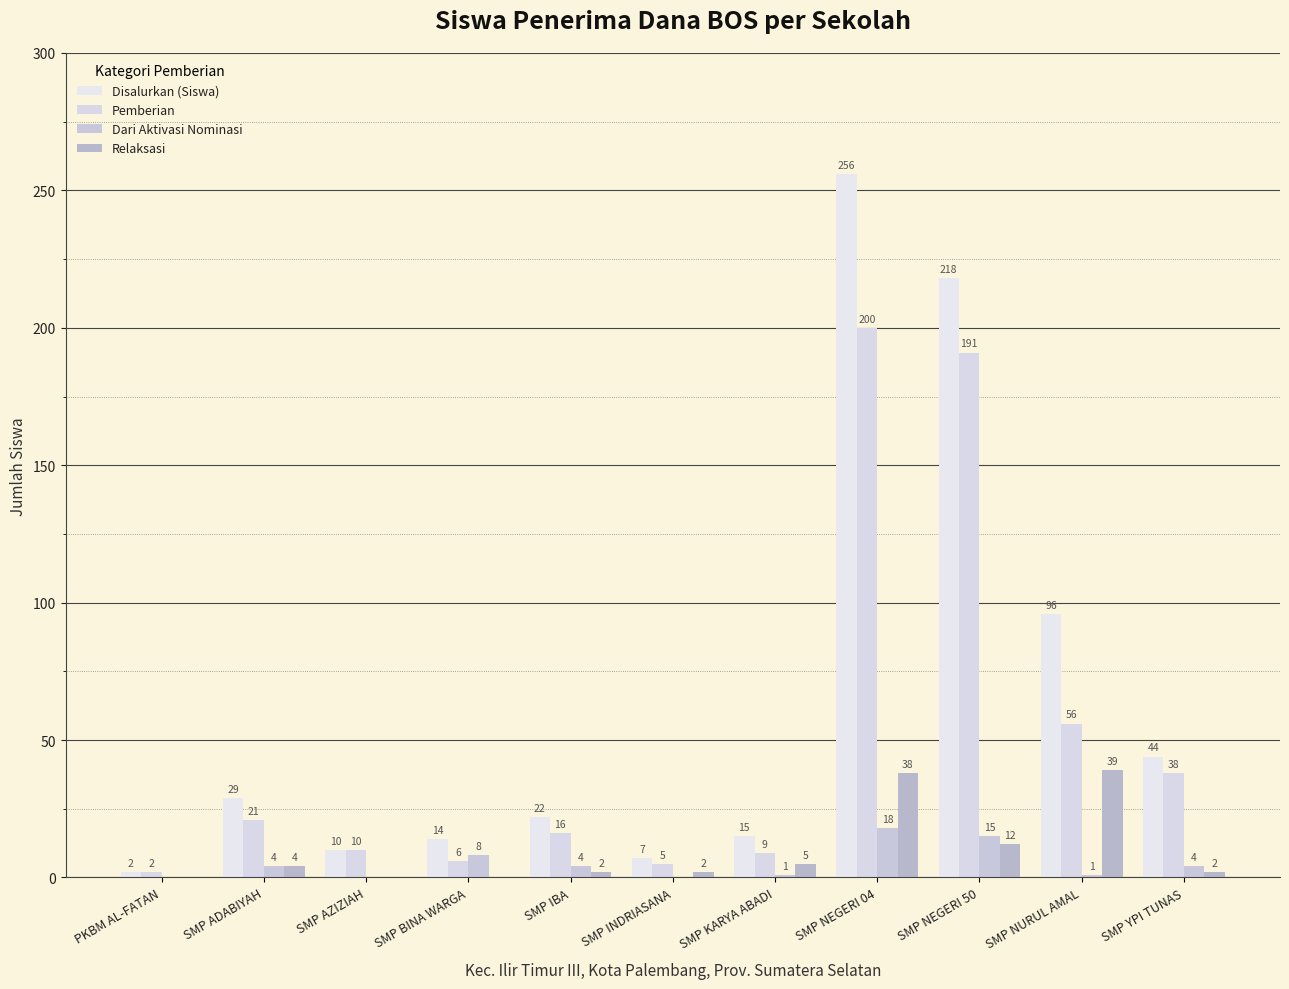

What is the sum of the Dari Aktivasi Nominasi values at SMP AZIZIAH and SMP NURUL AMAL?

1